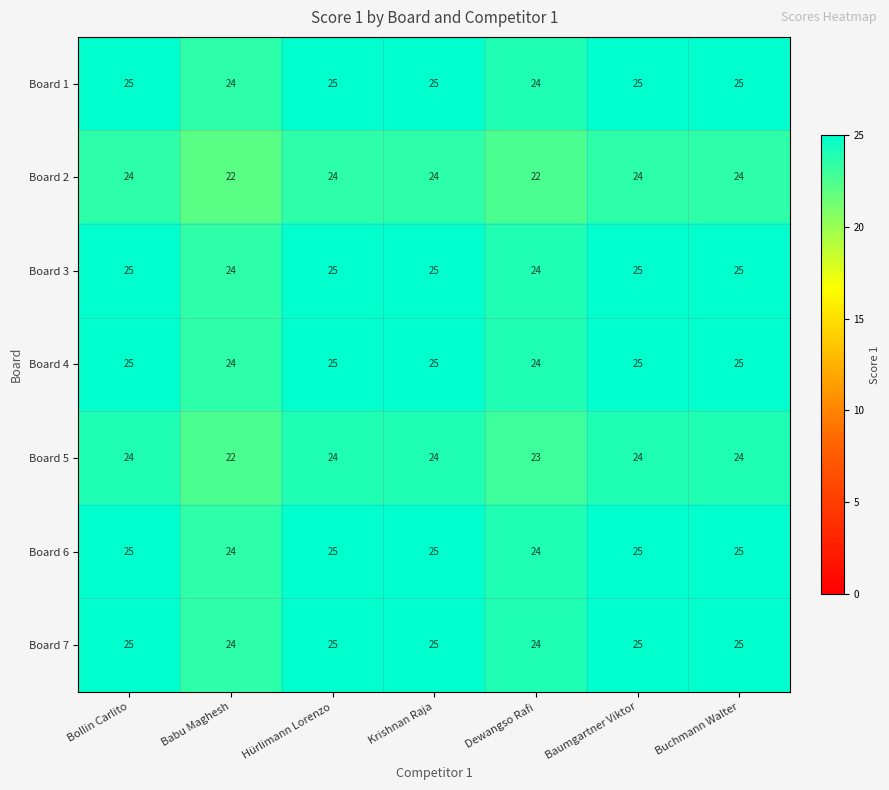

The Board 6 series shows 38 at Krishnan Raja. True or false?

False